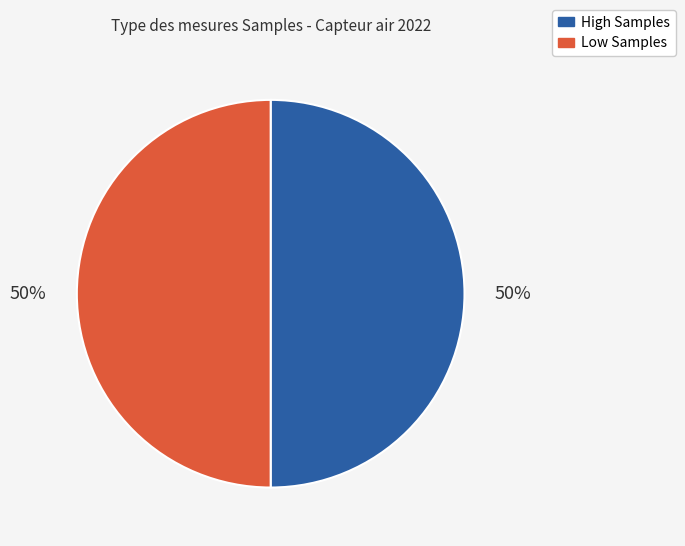

To the nearest percent, what is the average slice percentage?

50%